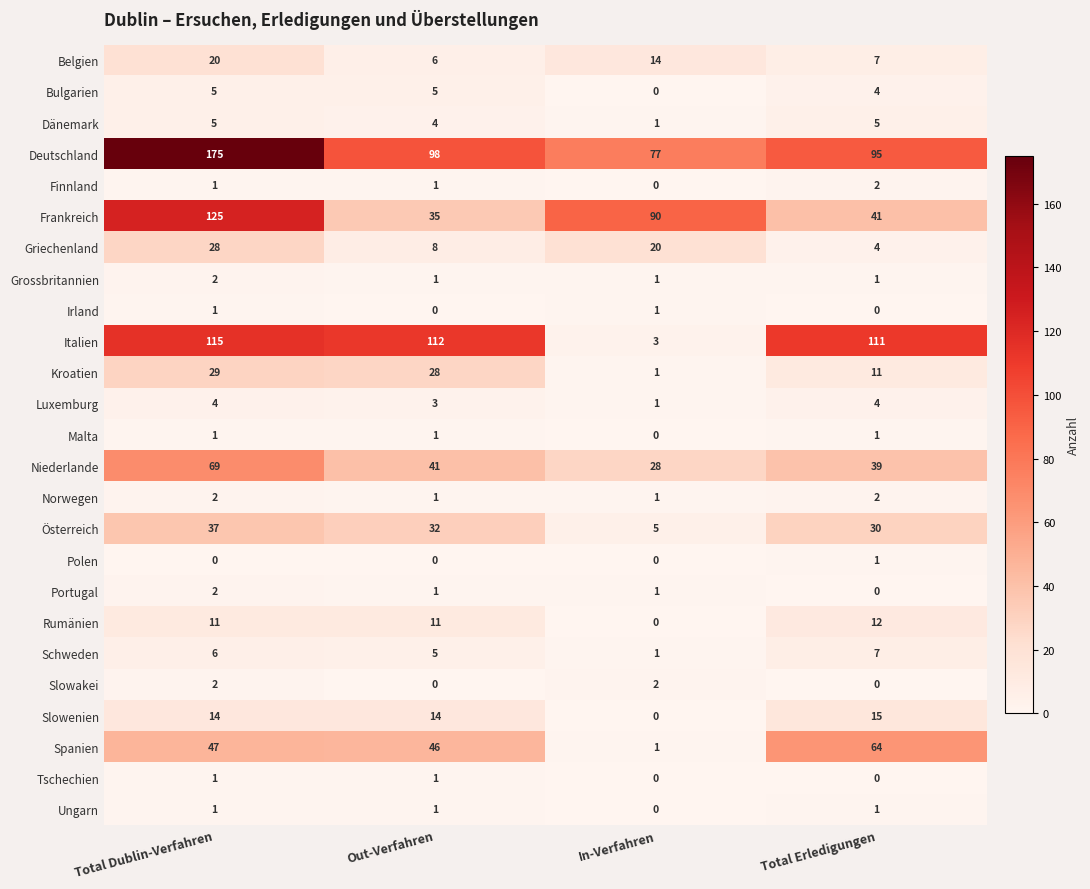

The value of Dänemark at Total Erledigungen is 8. True or false?

False